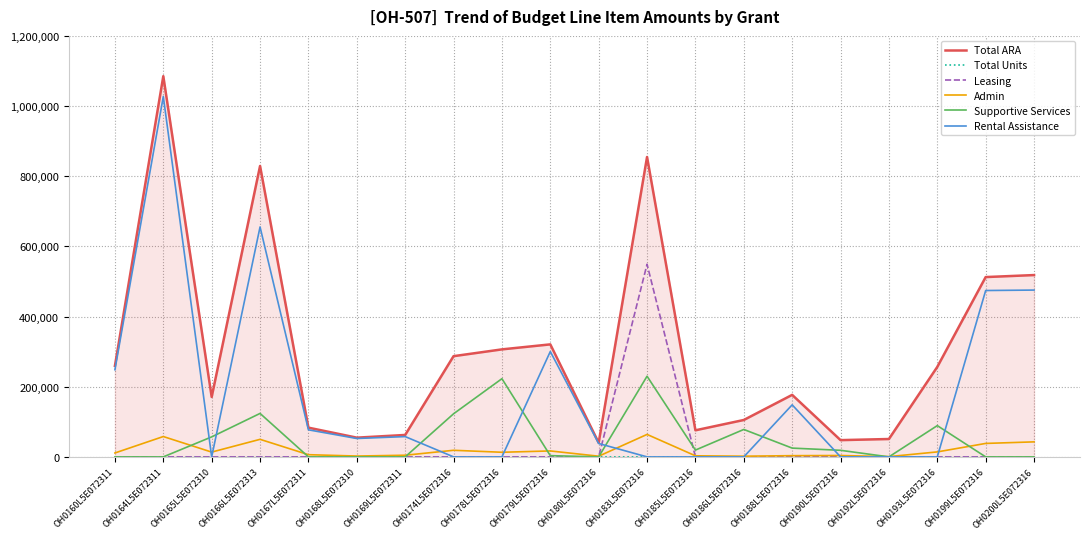

What is the difference between the Total ARA values at OH0185L5E072316 and OH0179L5E072316?

244916